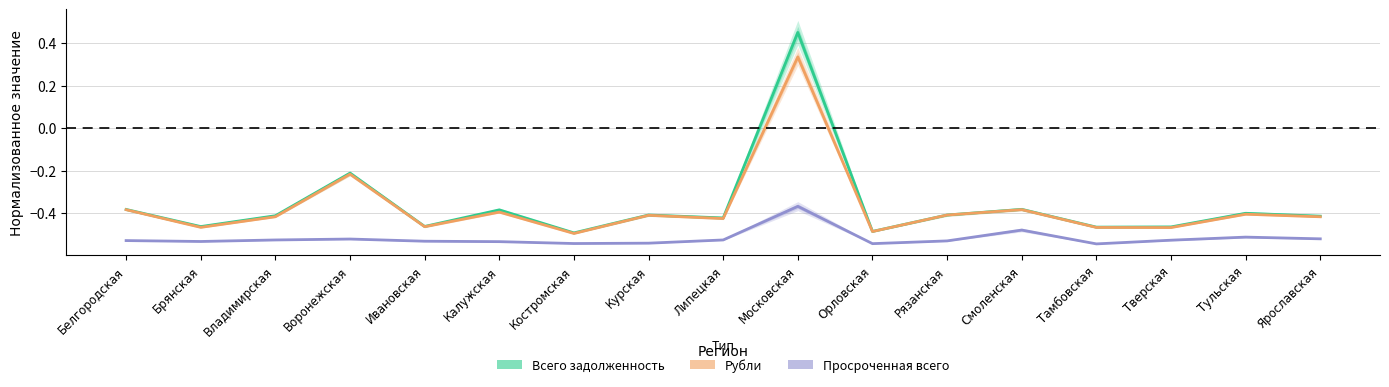

What position from the left is Ивановская?

5